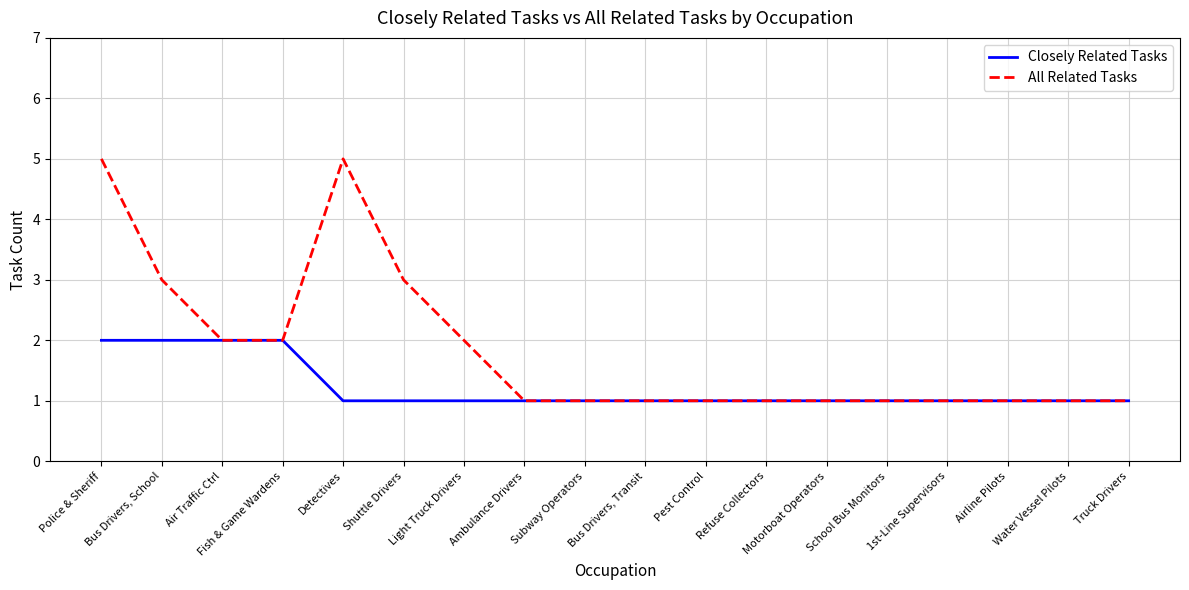

At which category is the sum across all series the highest?

Police & Sheriff